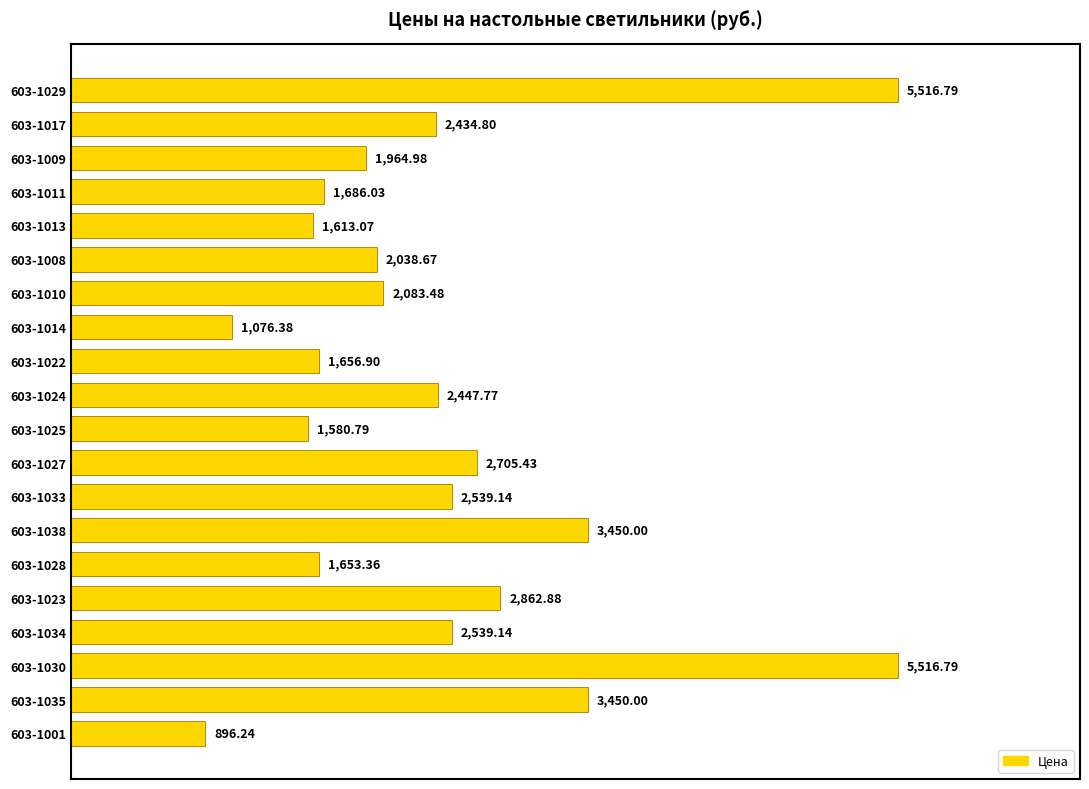

What is the difference between the maximum and second lowest values?

4440.4